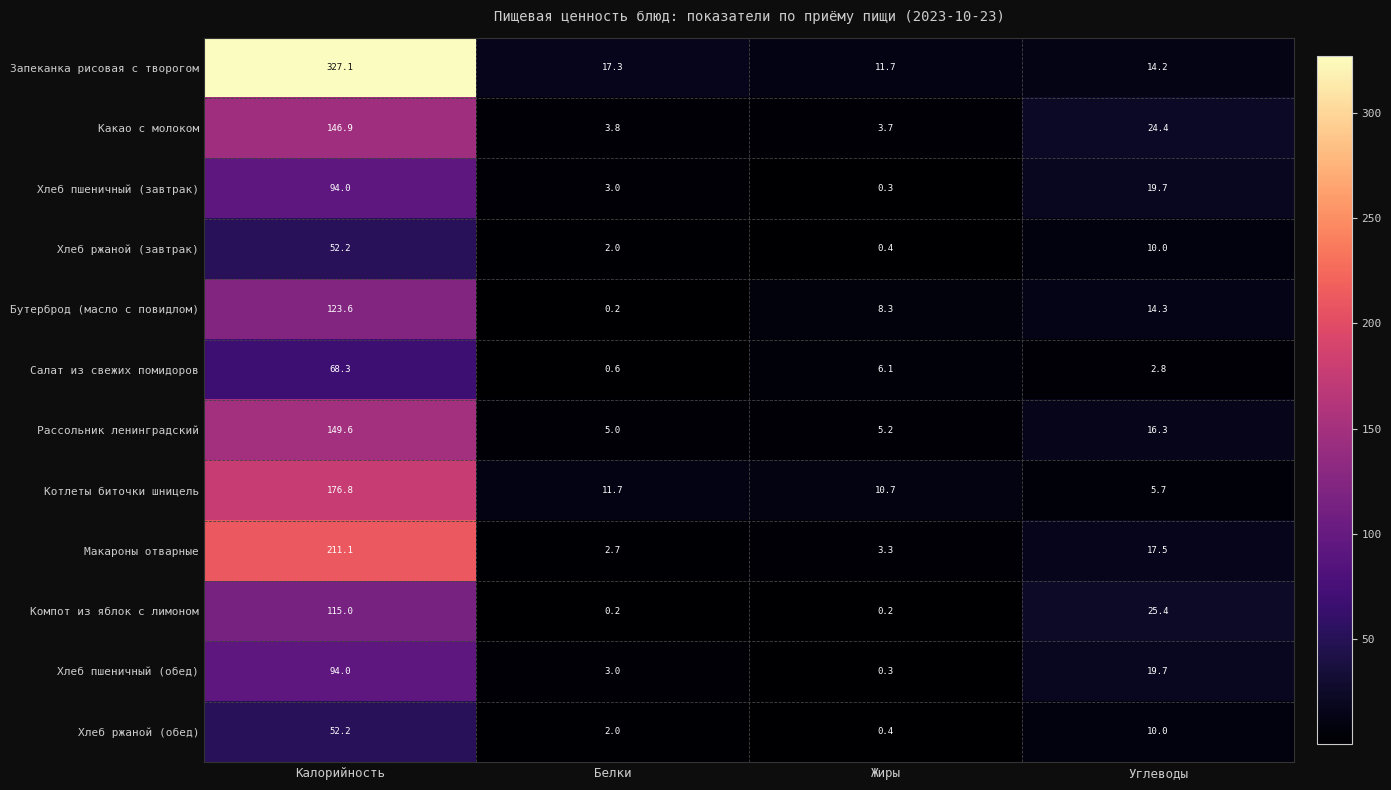

Which series has the largest total across all categories?

Запеканка рисовая с творогом